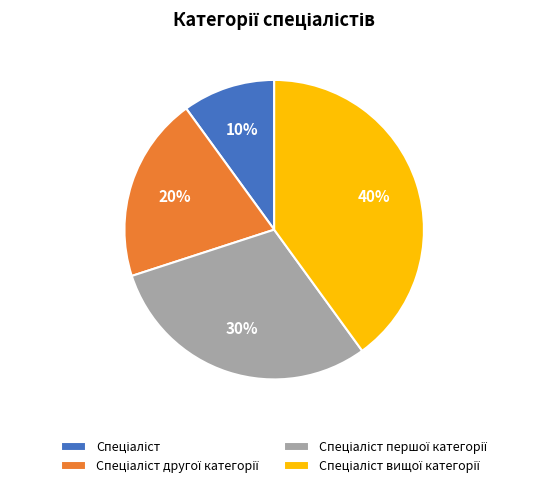

Does any single category account for the majority?

No